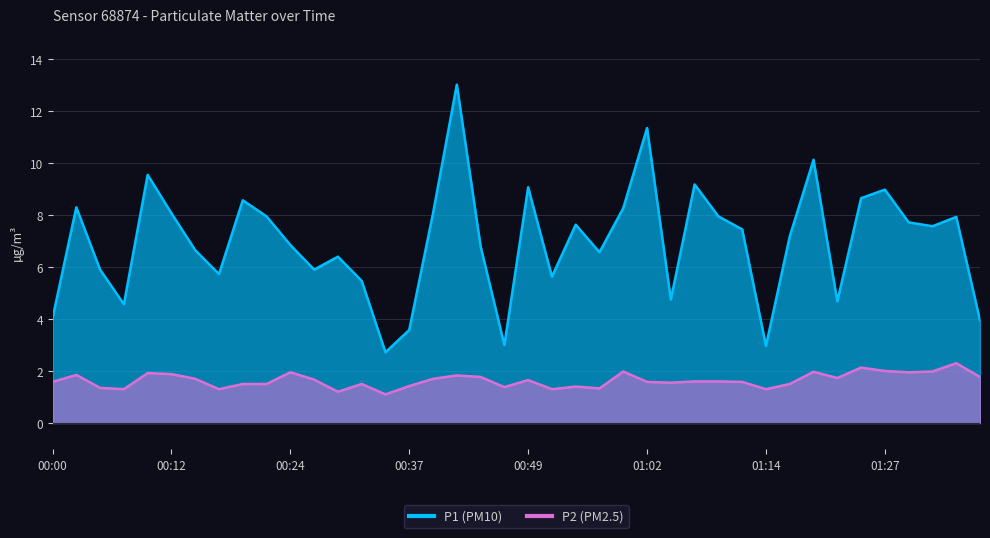

How many data points in P1 are above 7?

21